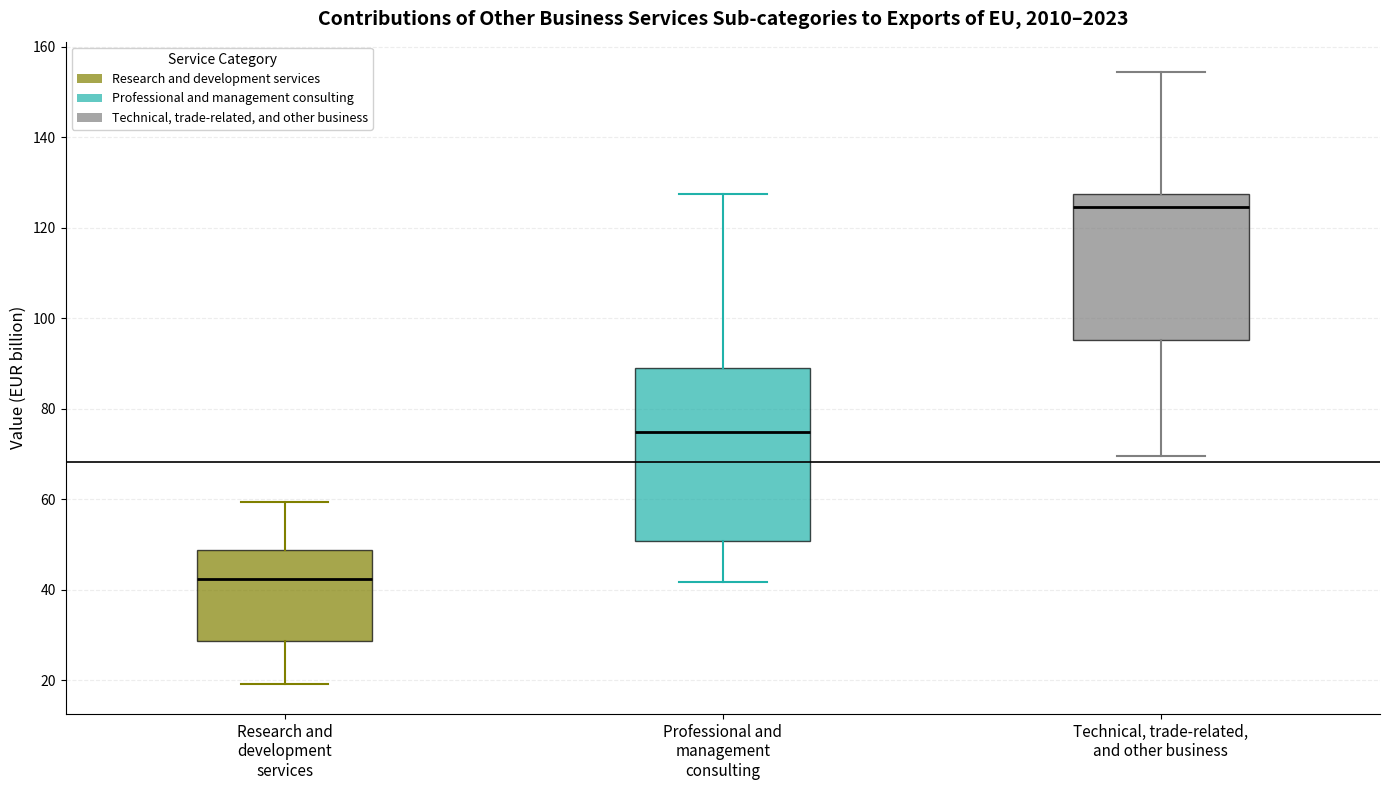

Which box's median line is the highest?

Technical, trade-related, and other business